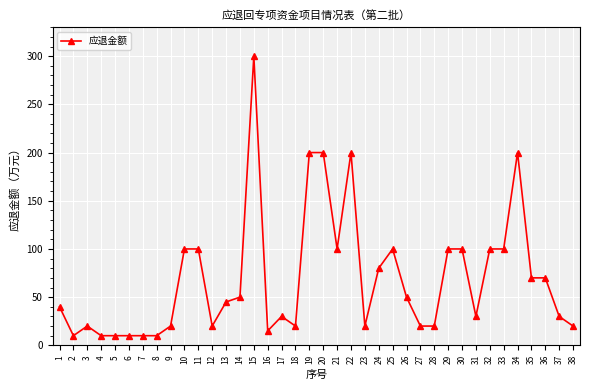

Which has a higher value, 34 or 38?

34